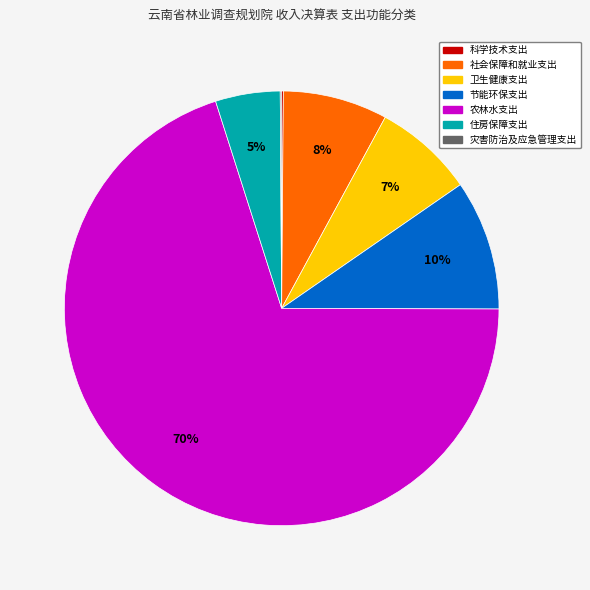

To the nearest percent, what is the difference between the largest and smallest slice percentages?

70%